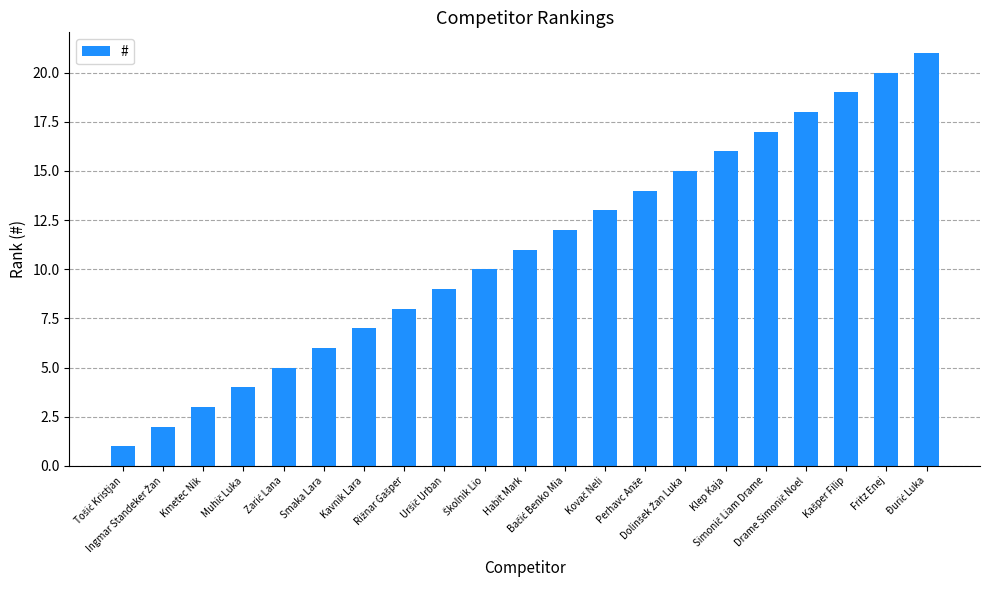

What is the average value?

11